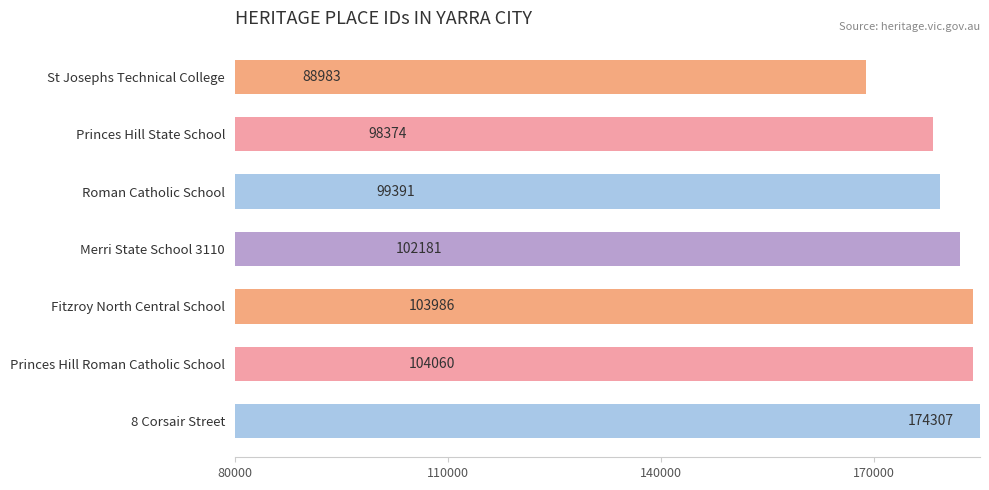

What is the smallest value displayed?

88983